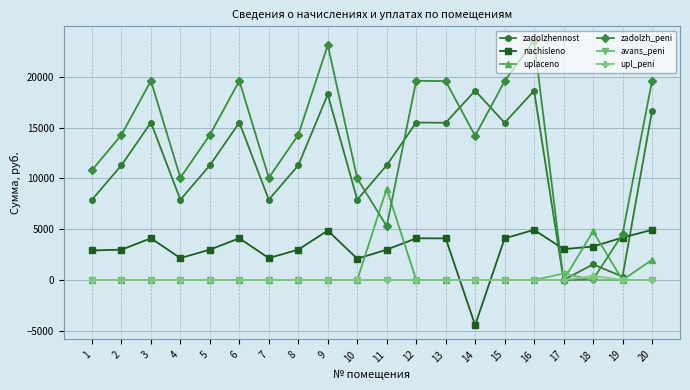

How many intersections are there between uplaceno and nachisleno?

6